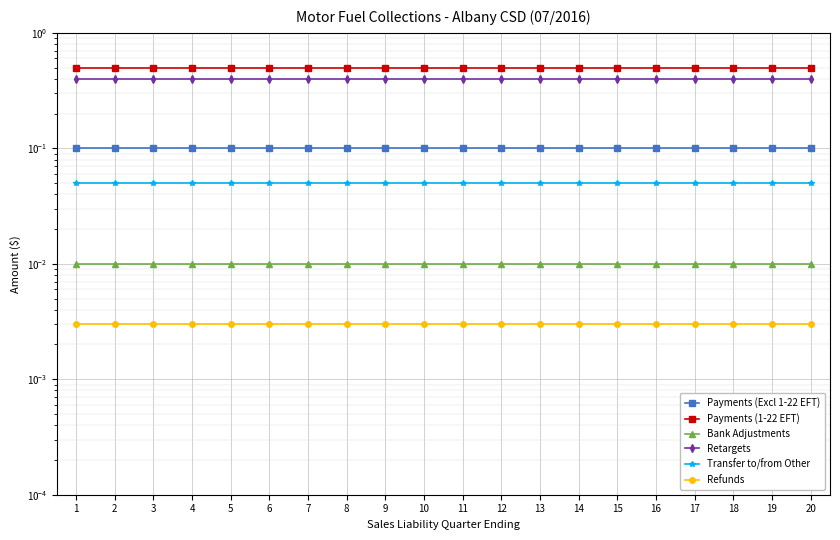

True or false: Transfer to/from Other and Payments (Excl 1-22 EFT) cross at least once.

False